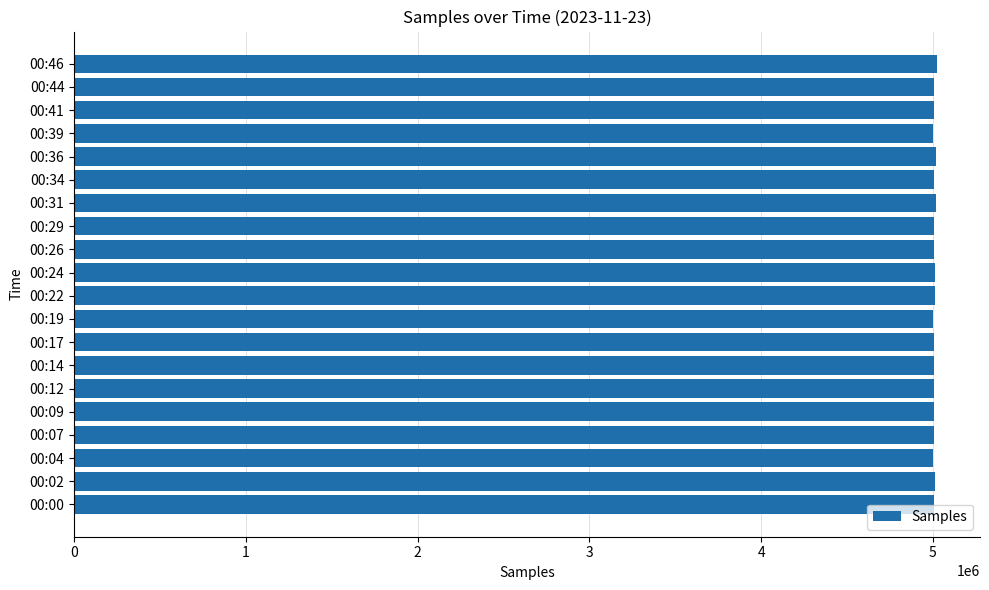

Count the number of categories in the chart.

20